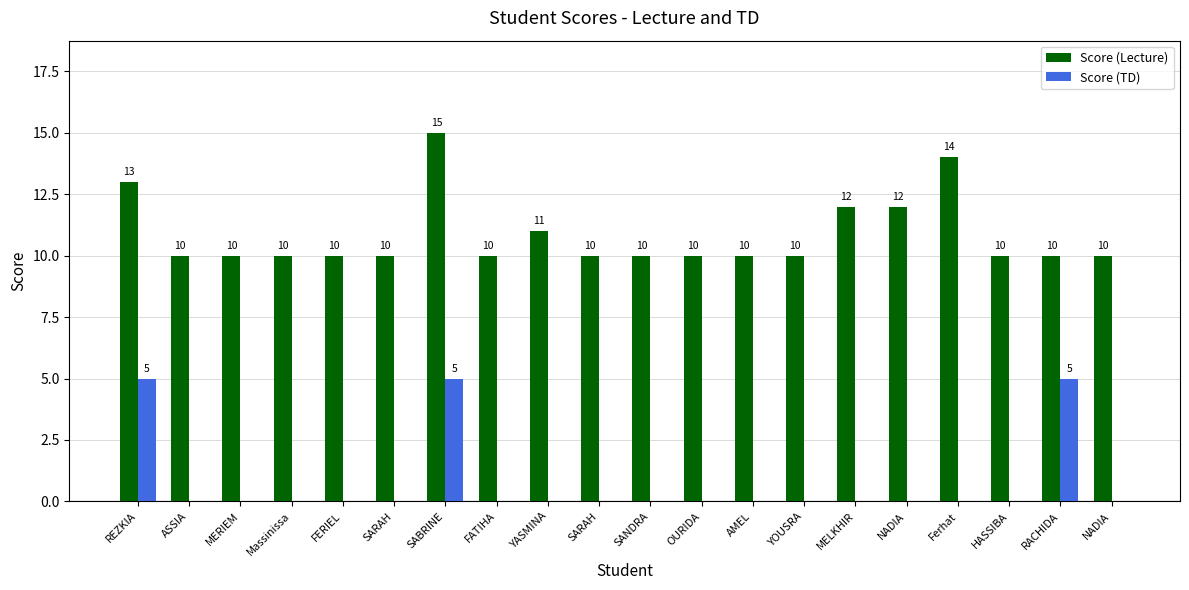

What is the label of the 19th bar from the right?

ASSIA